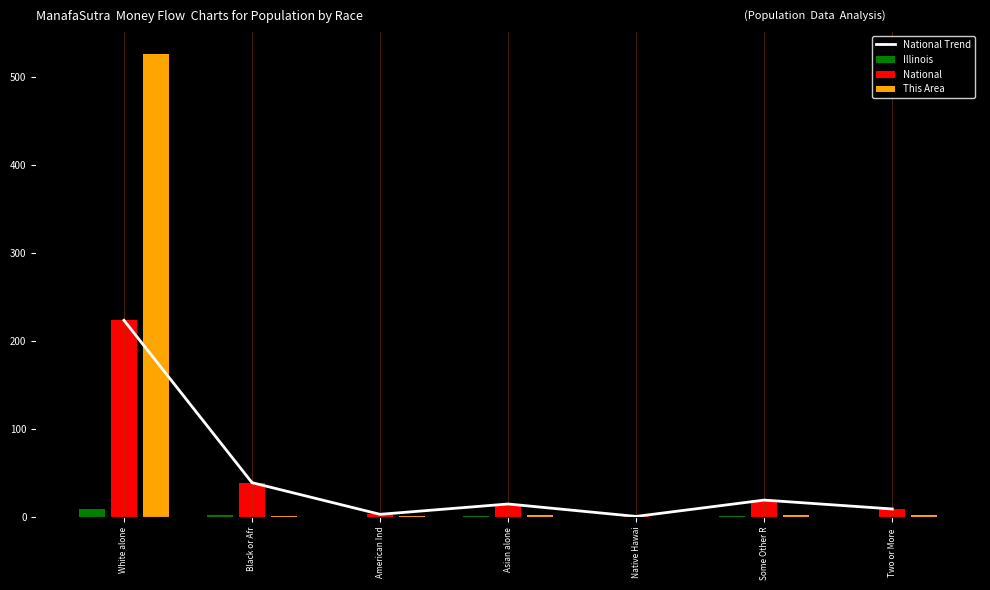

How many series are shown in this chart?

4